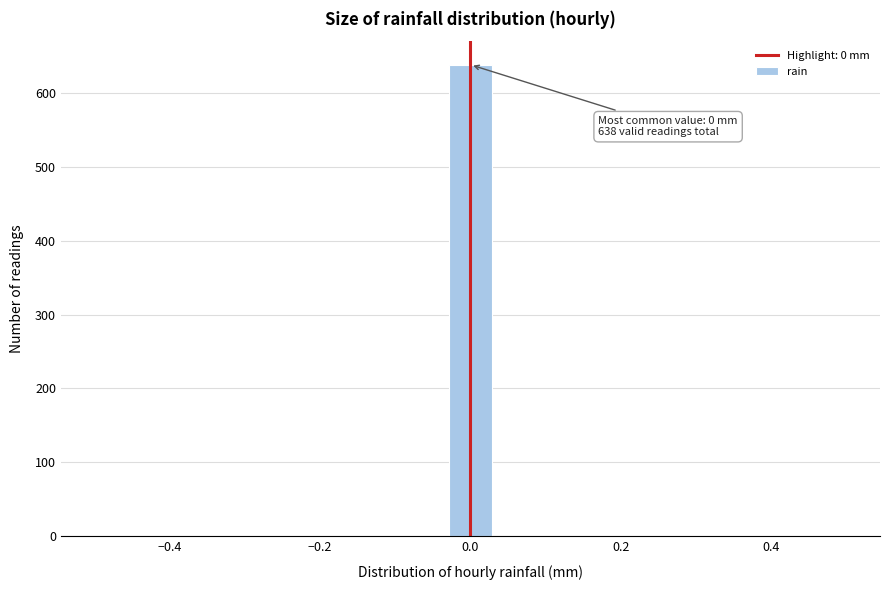

Read against the x-axis, roughly where is the centre of the tallest bar?

0.00